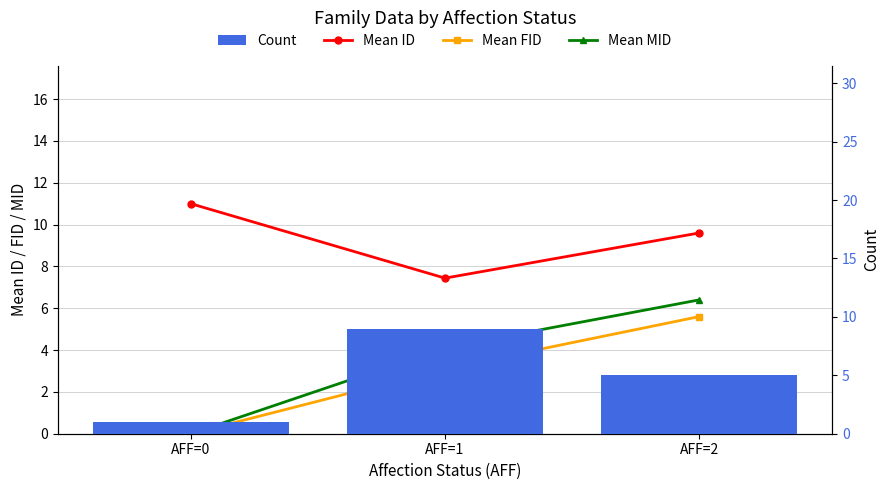

At which label does Count reach its minimum?

AFF=0